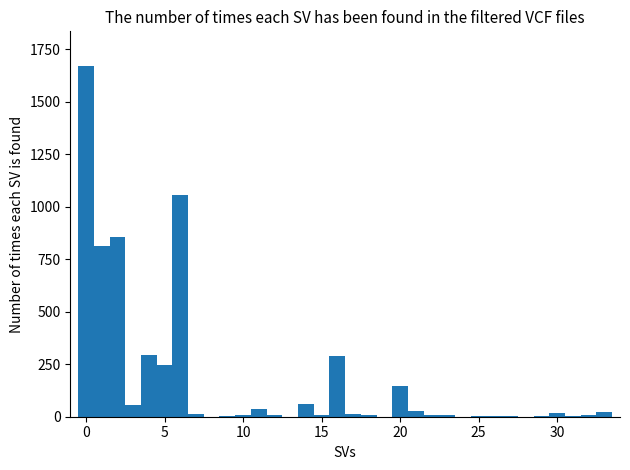

Read against the x-axis, roughly where is the centre of the tallest bar?

0.0